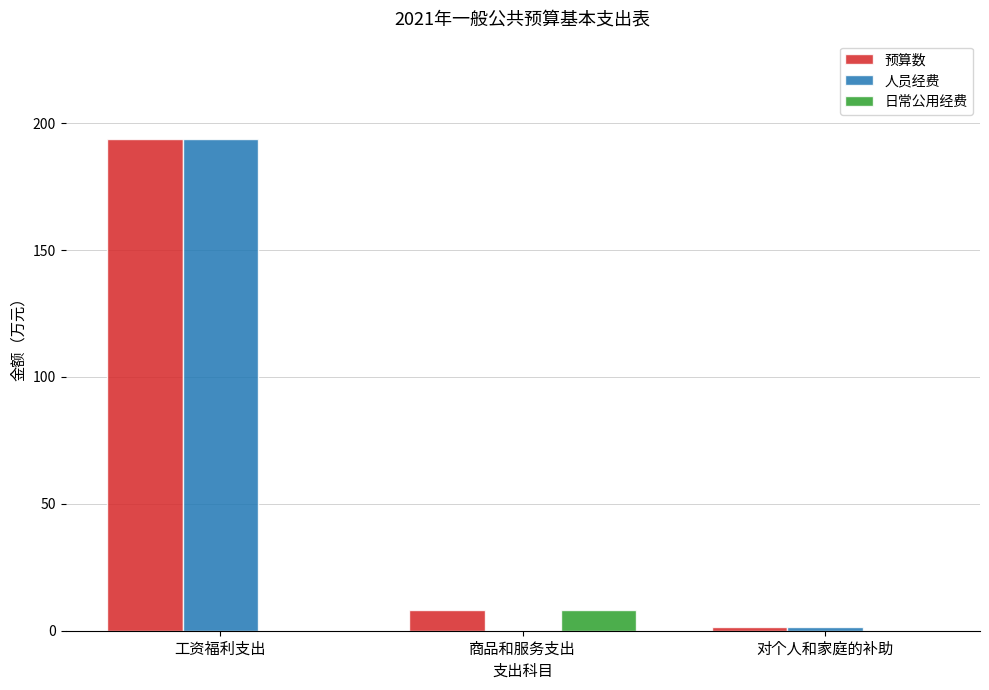

Are the bars horizontal?

No